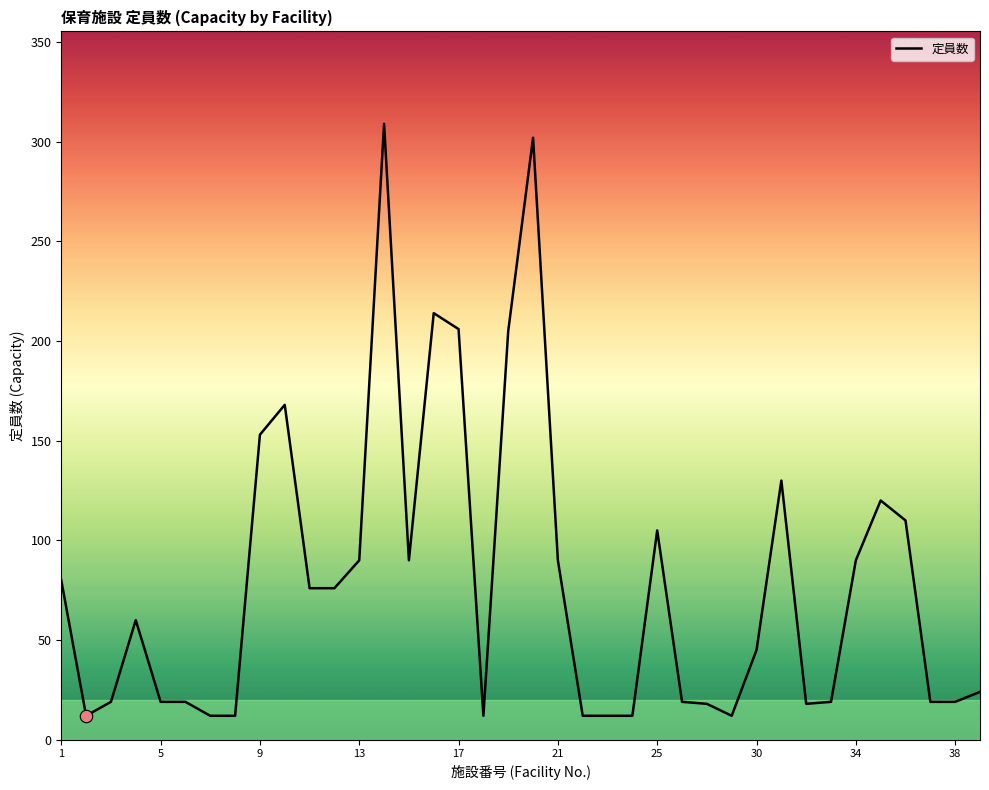

What is the minimum value shown in the chart?

12